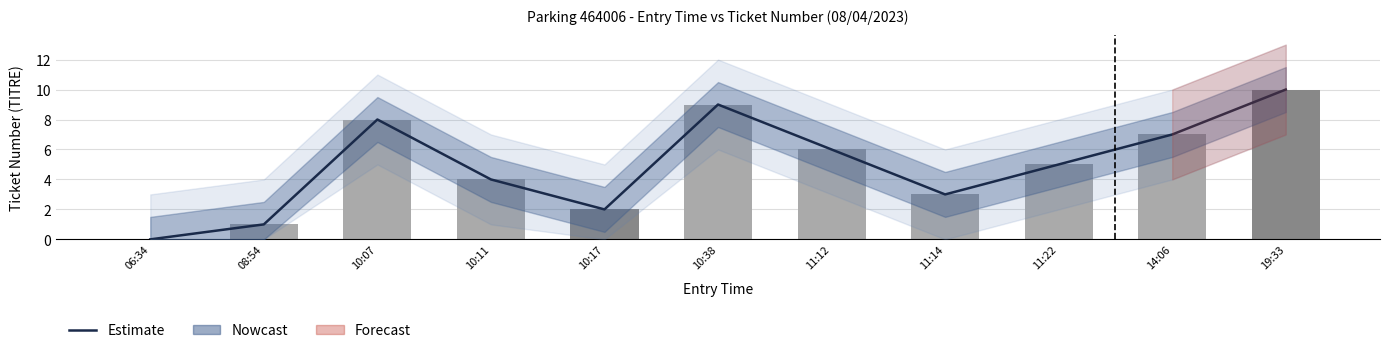

What is the greatest value displayed?

10